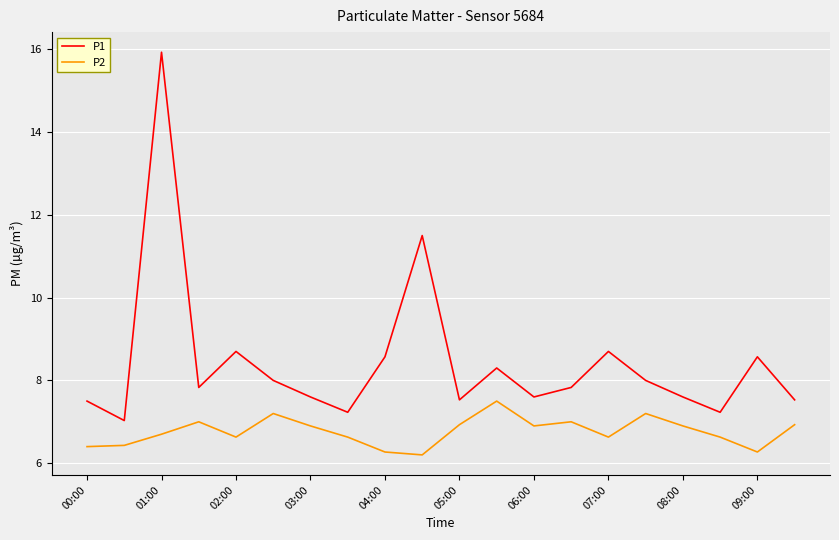

What is the lowest value of the P2 series?

6.2